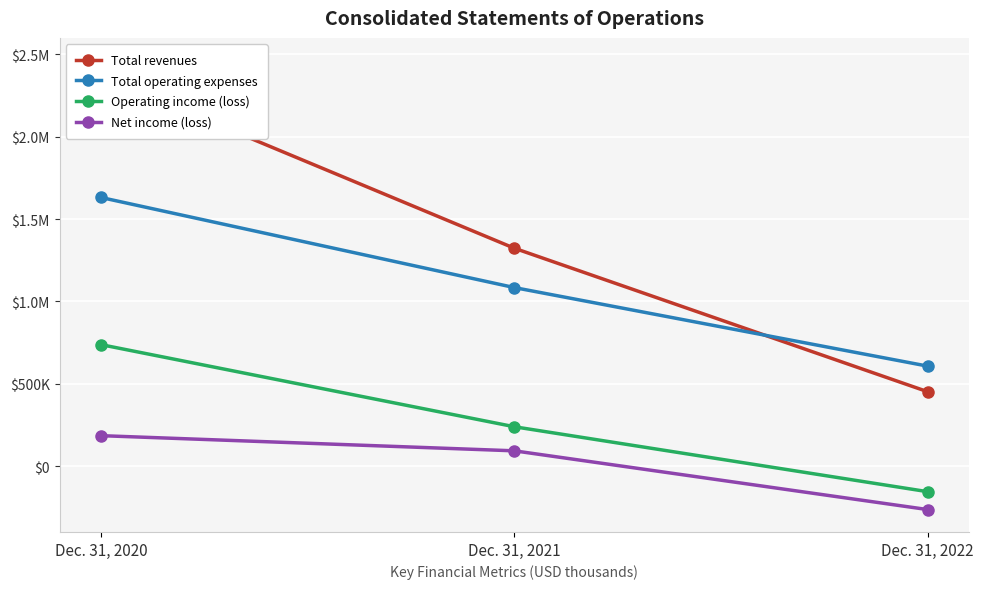

What is the minimum value for Total operating expenses?

607008